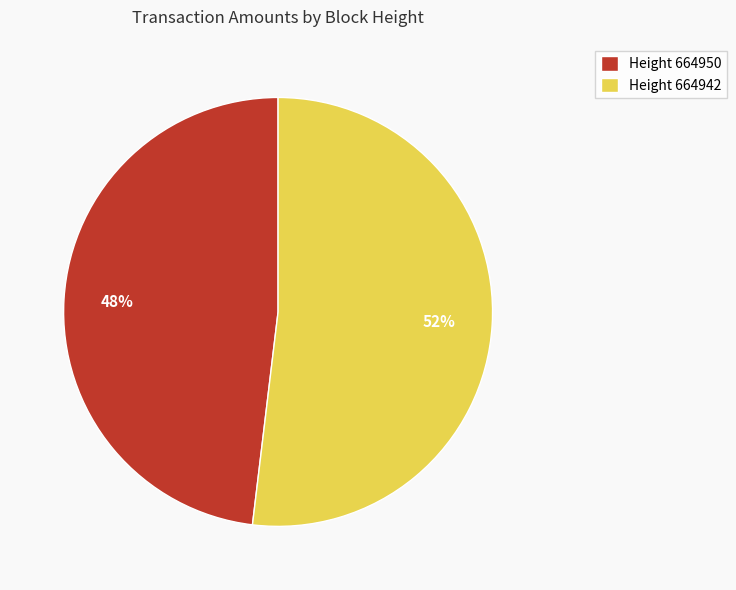

The Height 664942 slice represents 52% of the pie. True or false?

True